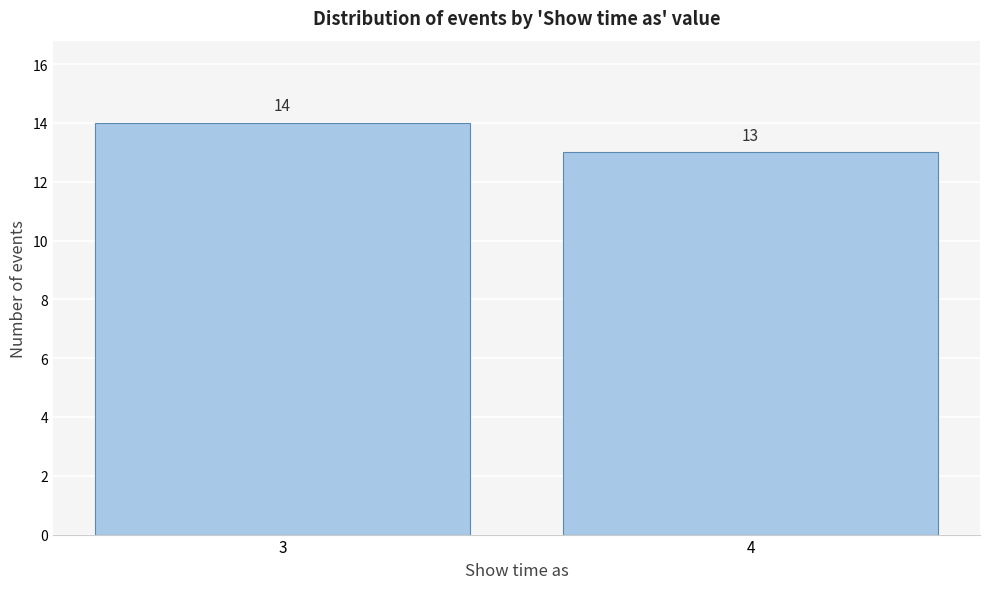

Reading right to left, transcribe all the data shown in this chart.

4=13	3=14